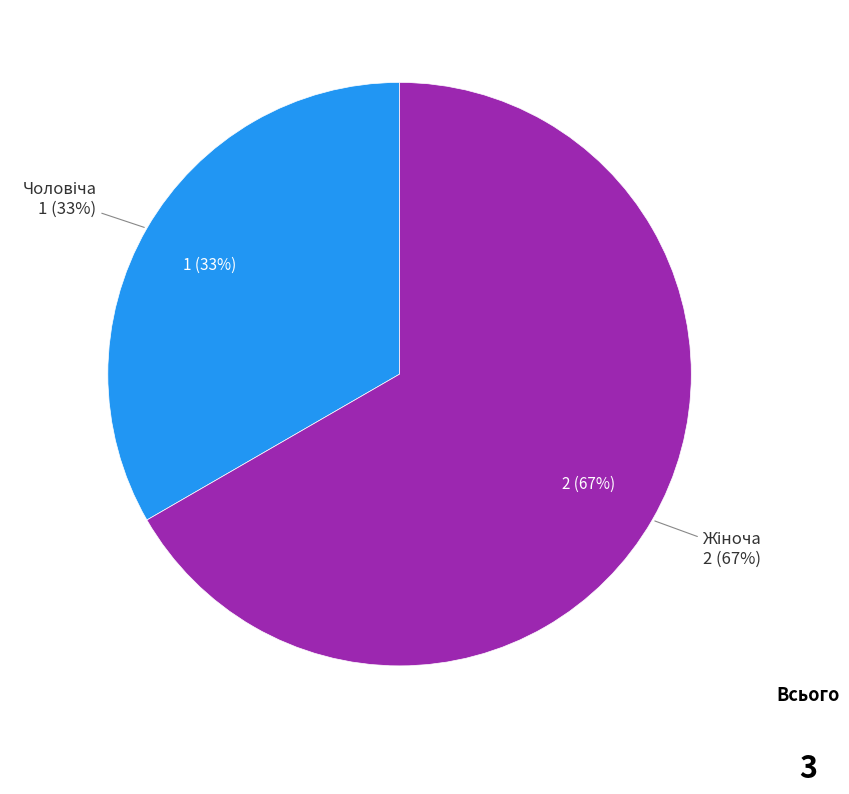

Count the number of slices in the pie.

2